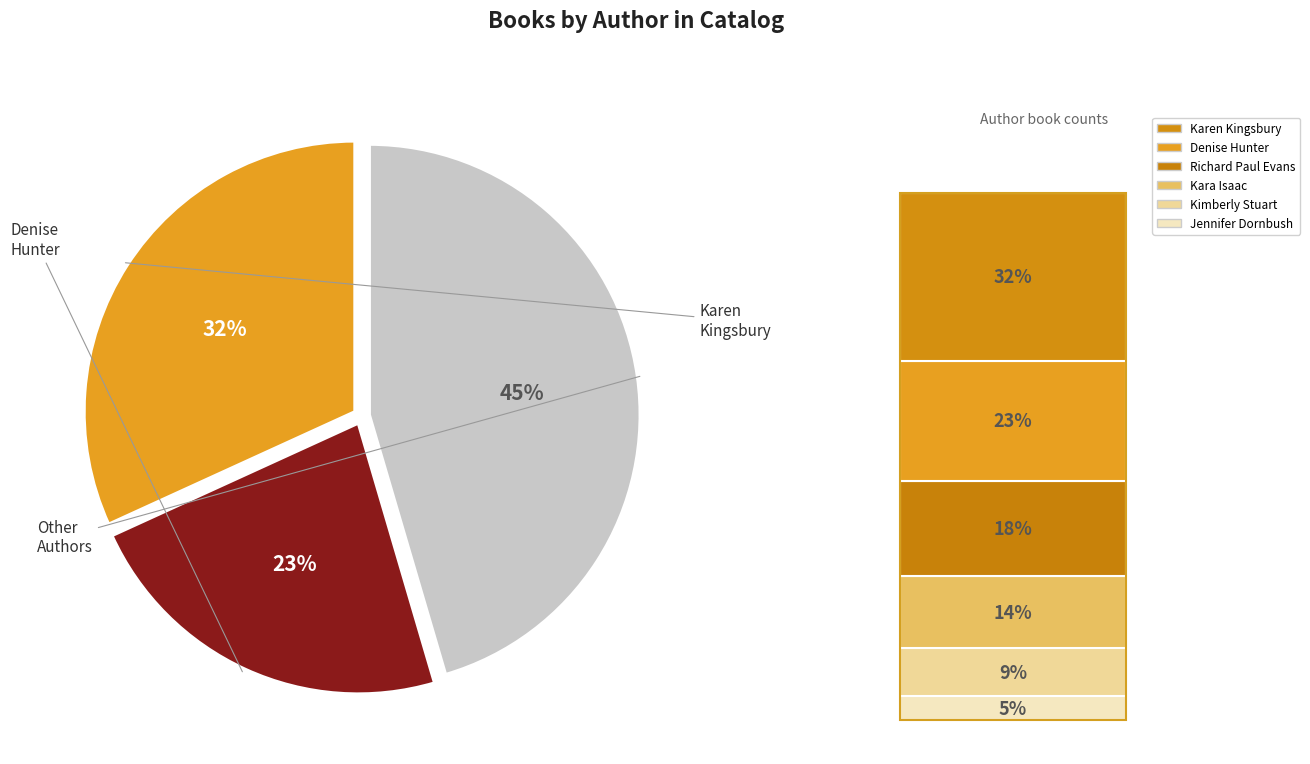

To the nearest percent, what is the average slice percentage?

33%